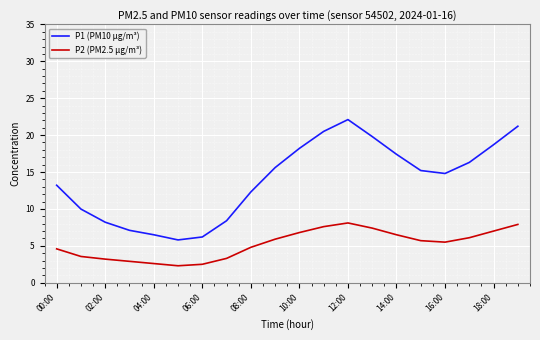

What is the greatest value displayed?

22.1